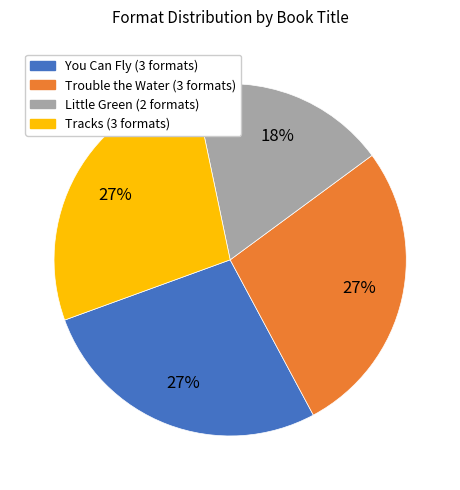

To the nearest percent, what is the average slice percentage?

25%